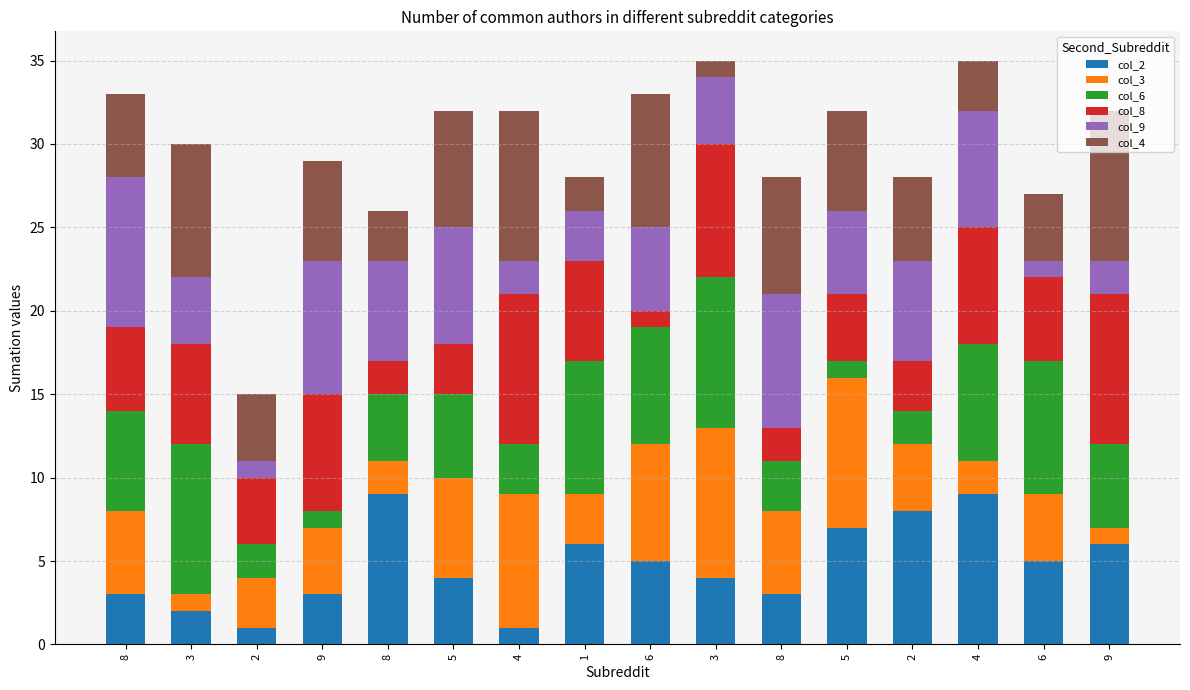

Are the bars grouped side by side (vs. stacked)?

No